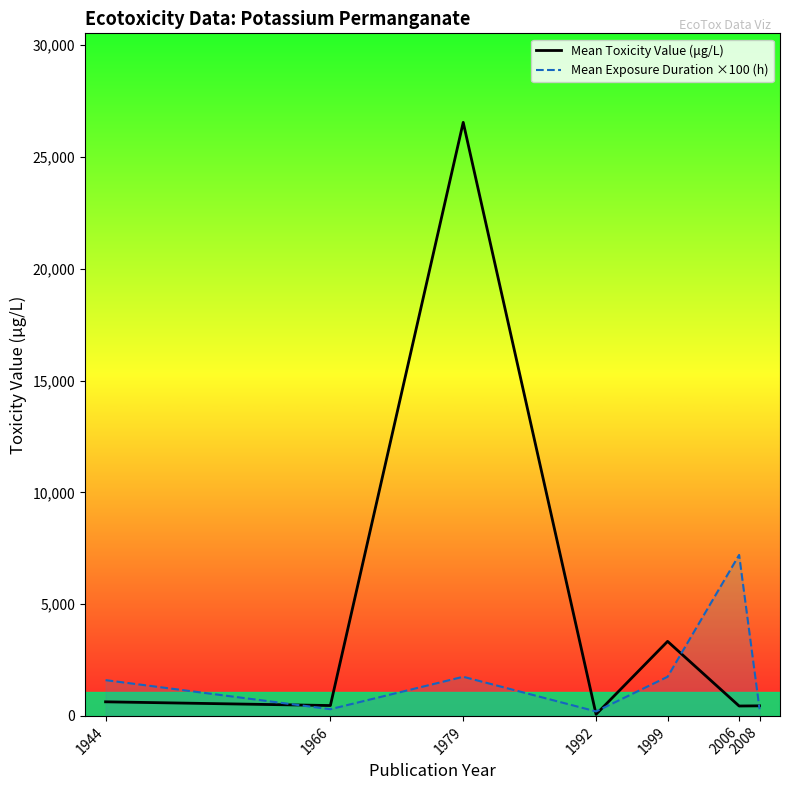

What is the spread (max minus min) of values at 1992?

130.0